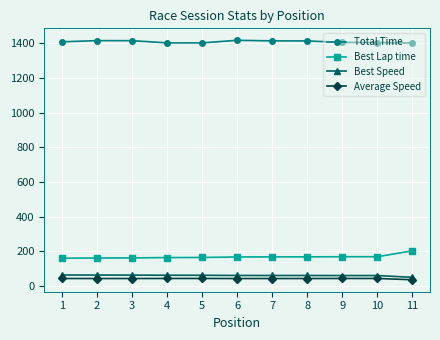

What is the lowest value of the Best Speed series?

51.2